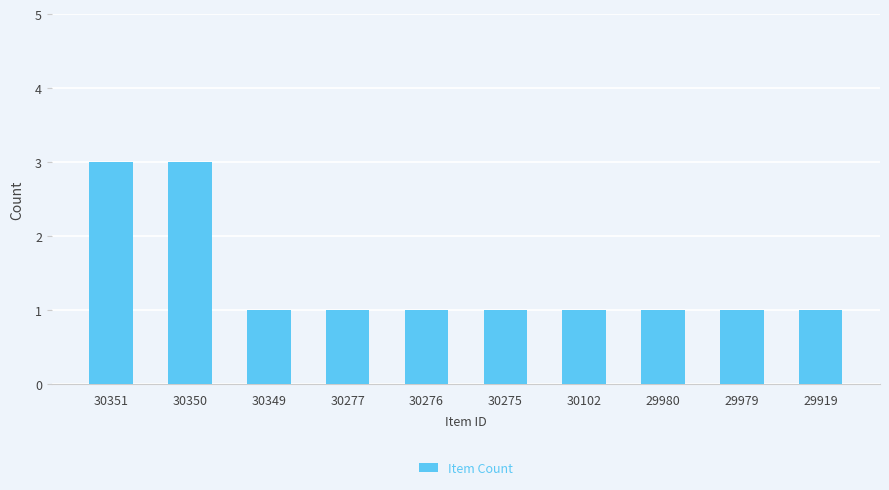

What is the average value?

1